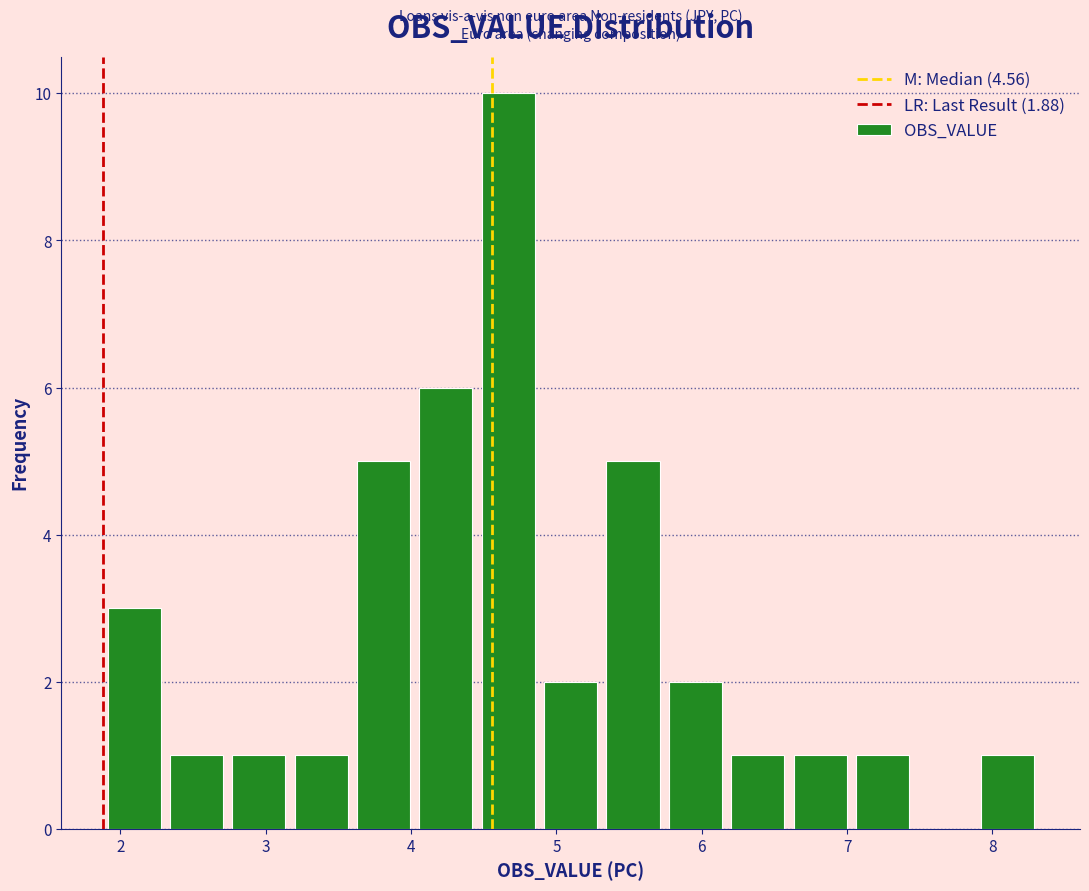

Over which range of the x-axis is the bar tallest?

4.5 to 4.9